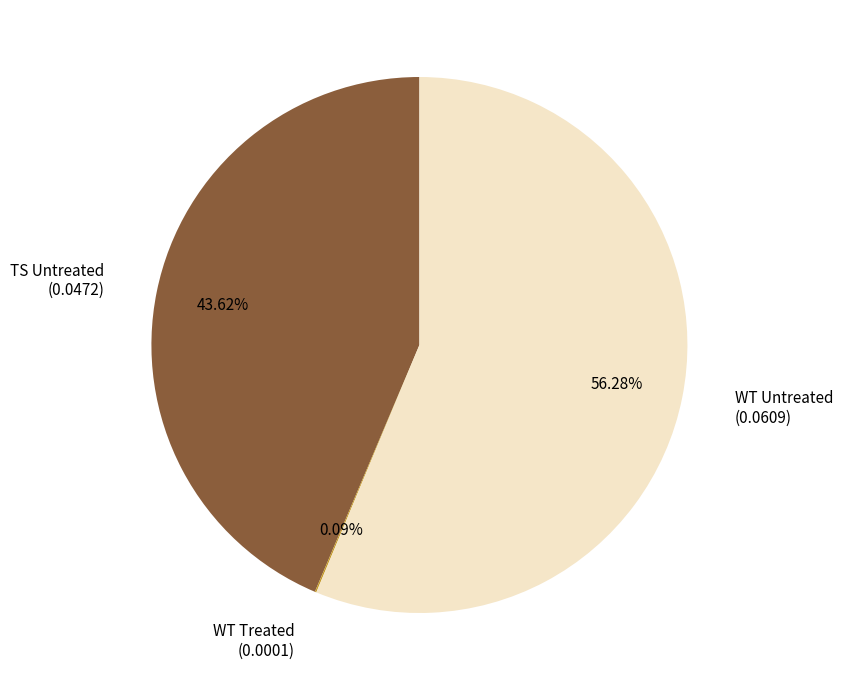

Which has a higher value, TS Untreated or WT Untreated?

WT Untreated